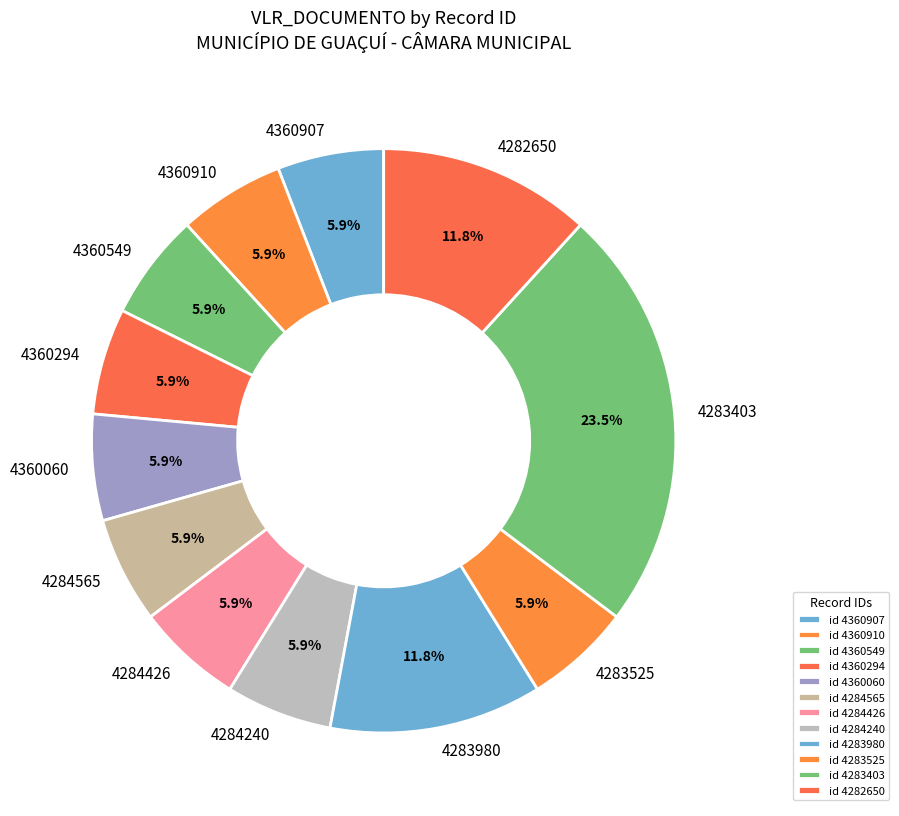

The 4284565 slice represents 1% of the pie. True or false?

False